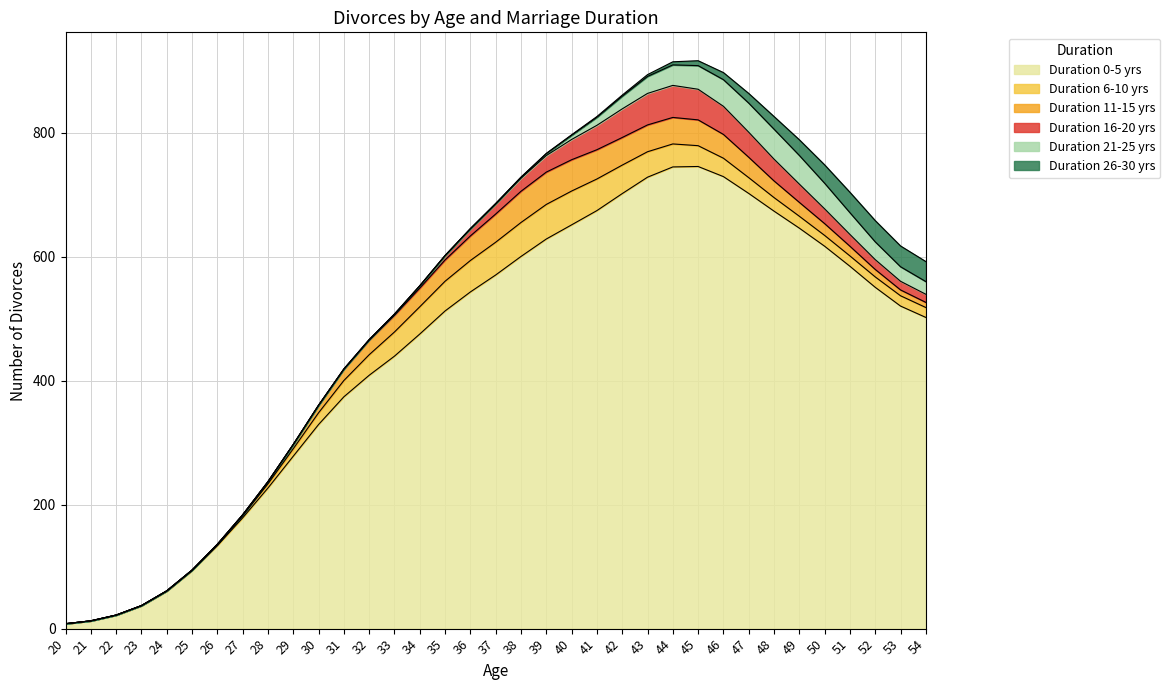

How many intersections are there between Duration 16-20 yrs and Duration 6-10 yrs?

3